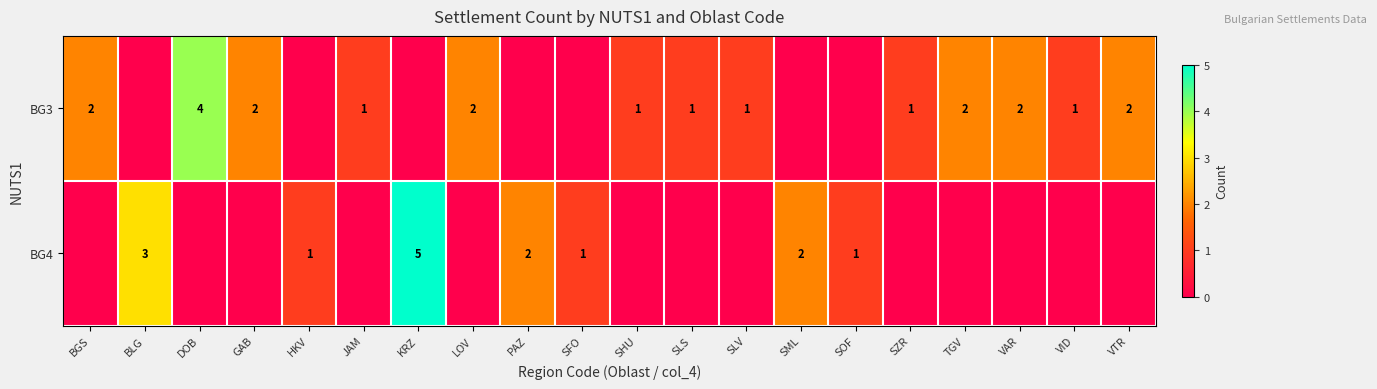

The value of BG4 at KRZ is 5. True or false?

True